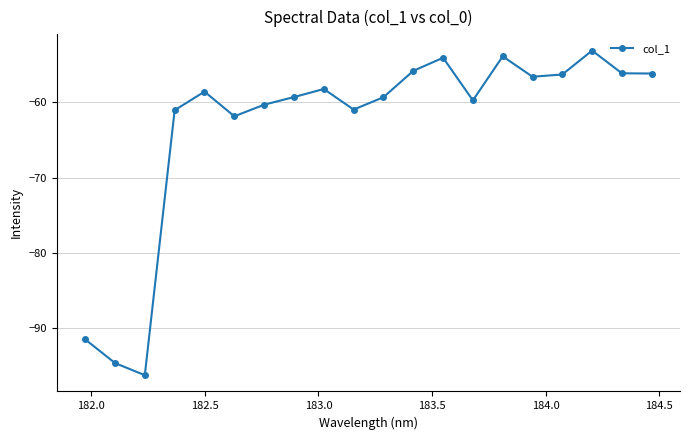

What is the value of the 1st point from the left?

-91.5